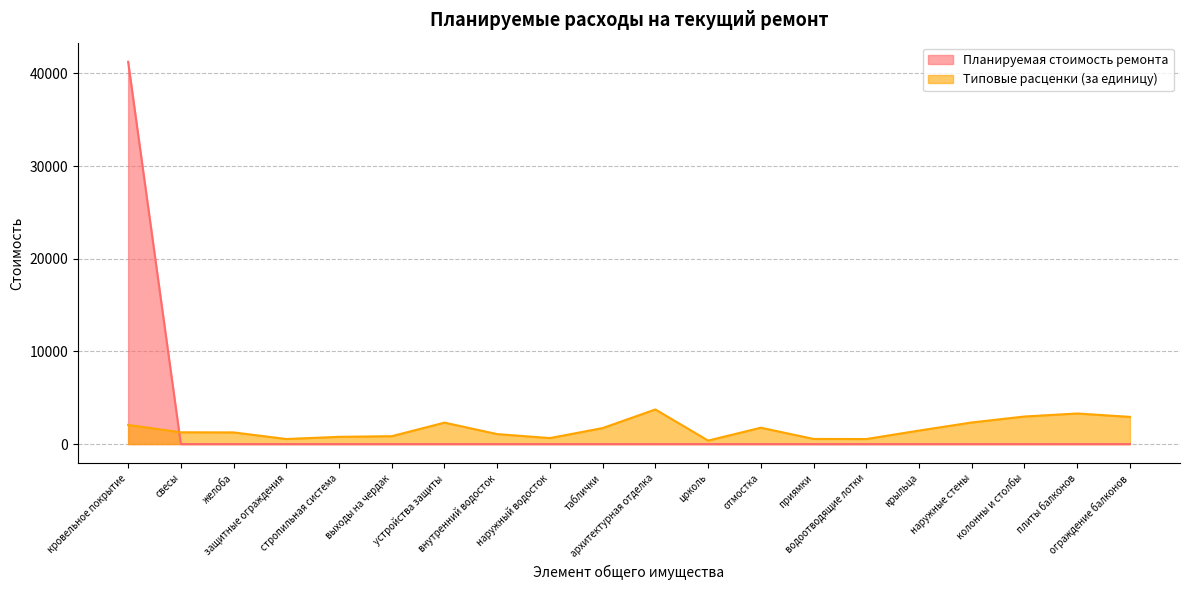

Which has a higher value, кровельное покрытие or приямки?

кровельное покрытие